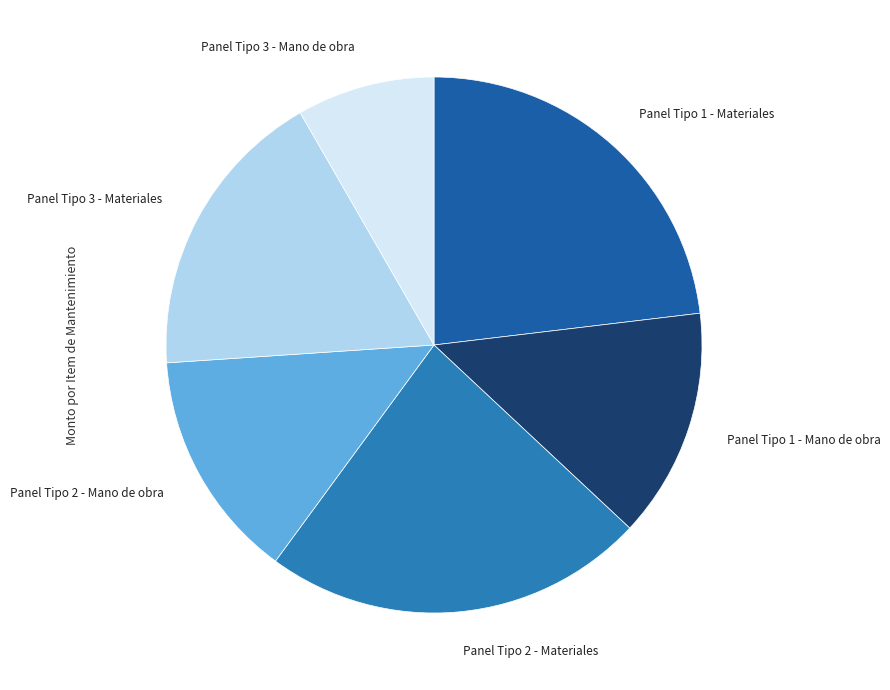

How many slices are in this pie chart?

6